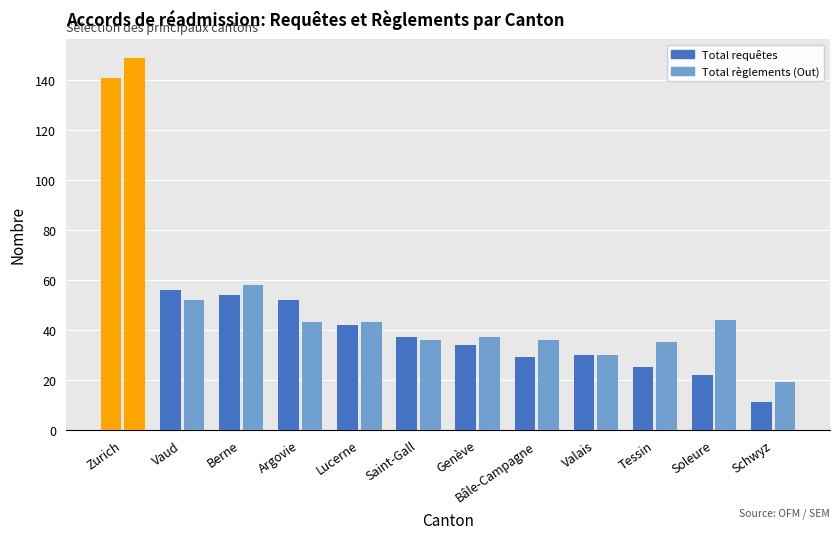

What is the value of the Total requêtes bar at the 3rd from the left?

54